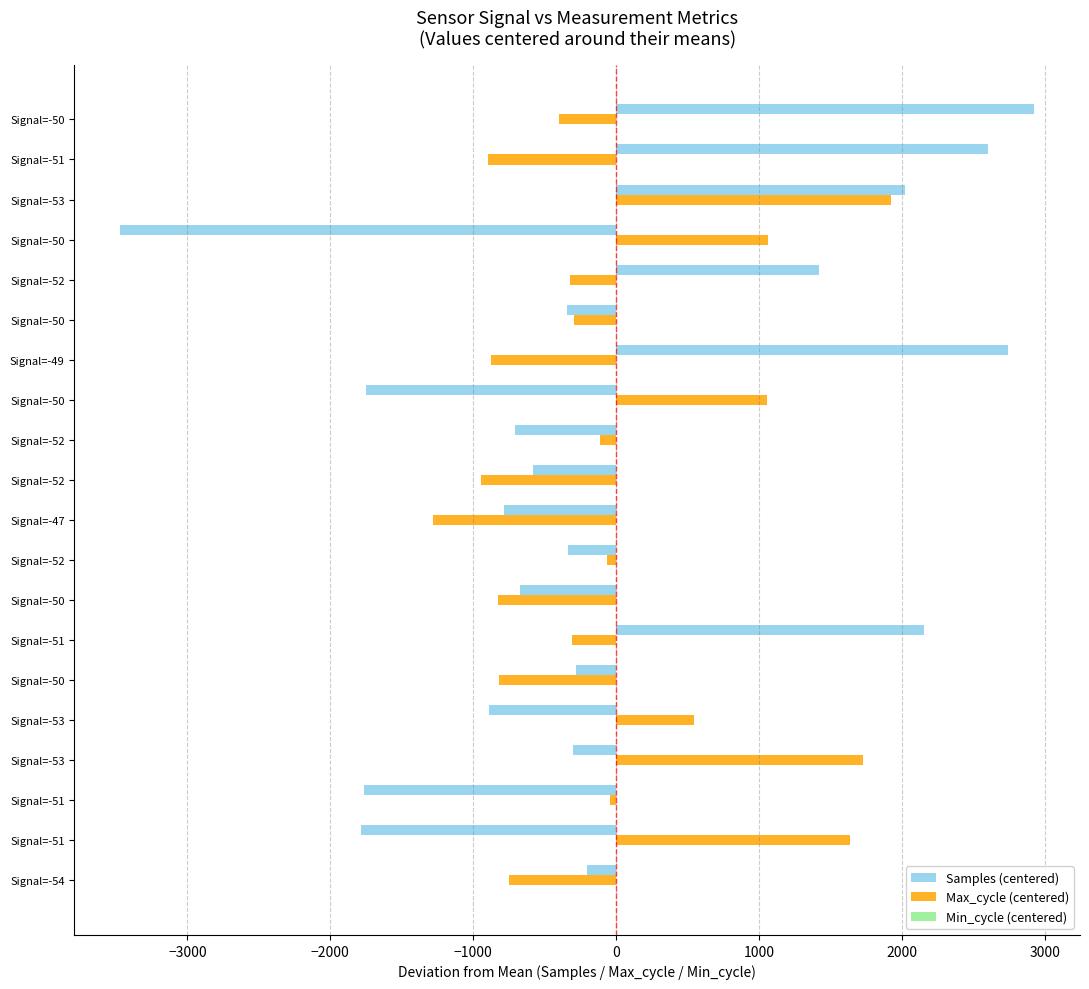

What is the difference between the second highest and second lowest values in the Max_cycle (centered) series?

2667.0